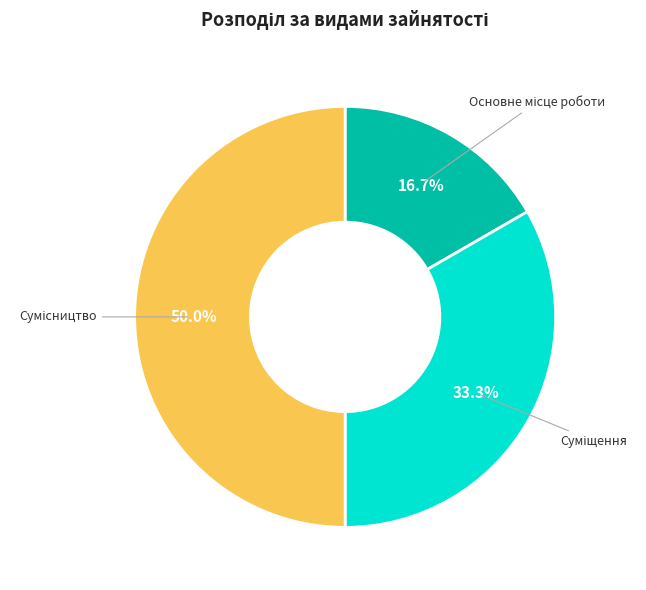

How many slices are in this pie chart?

3